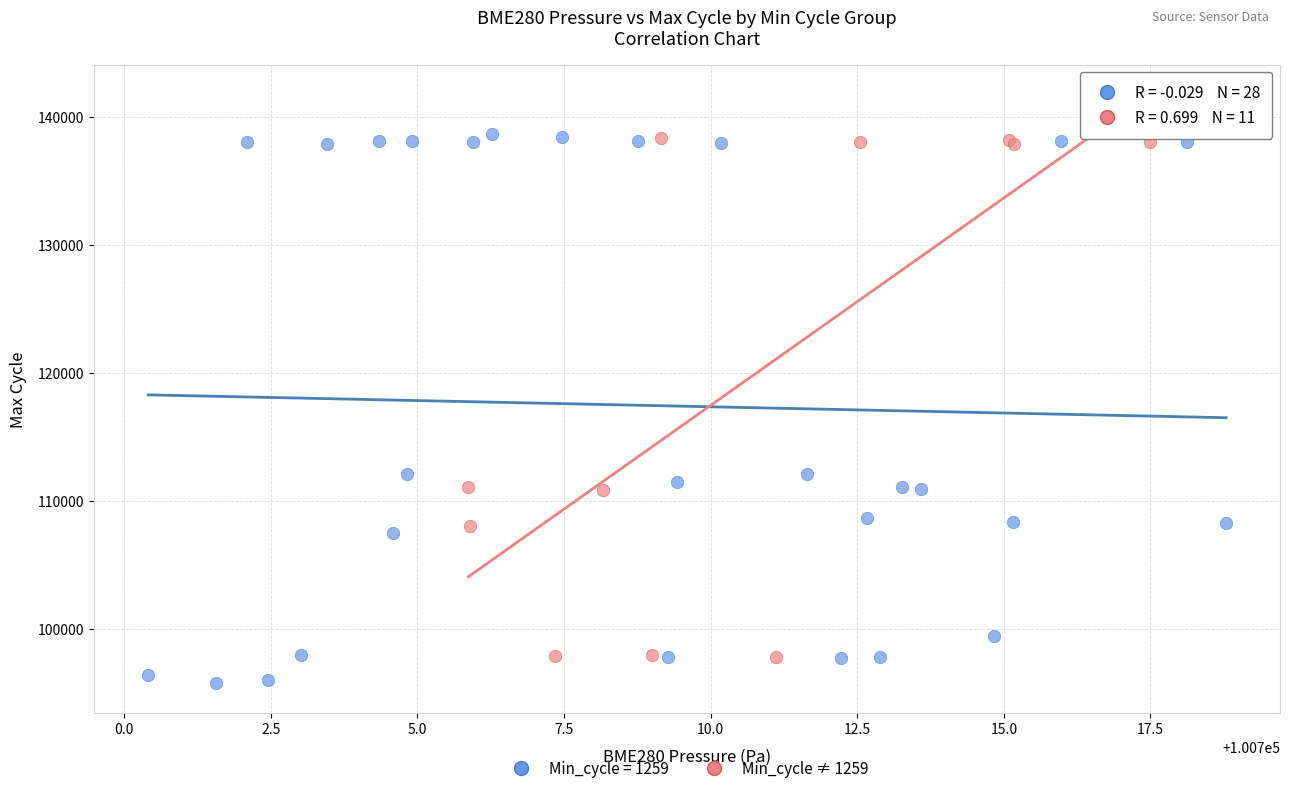

Which series has the largest Y range (max minus min)?

Min_cycle = 1259